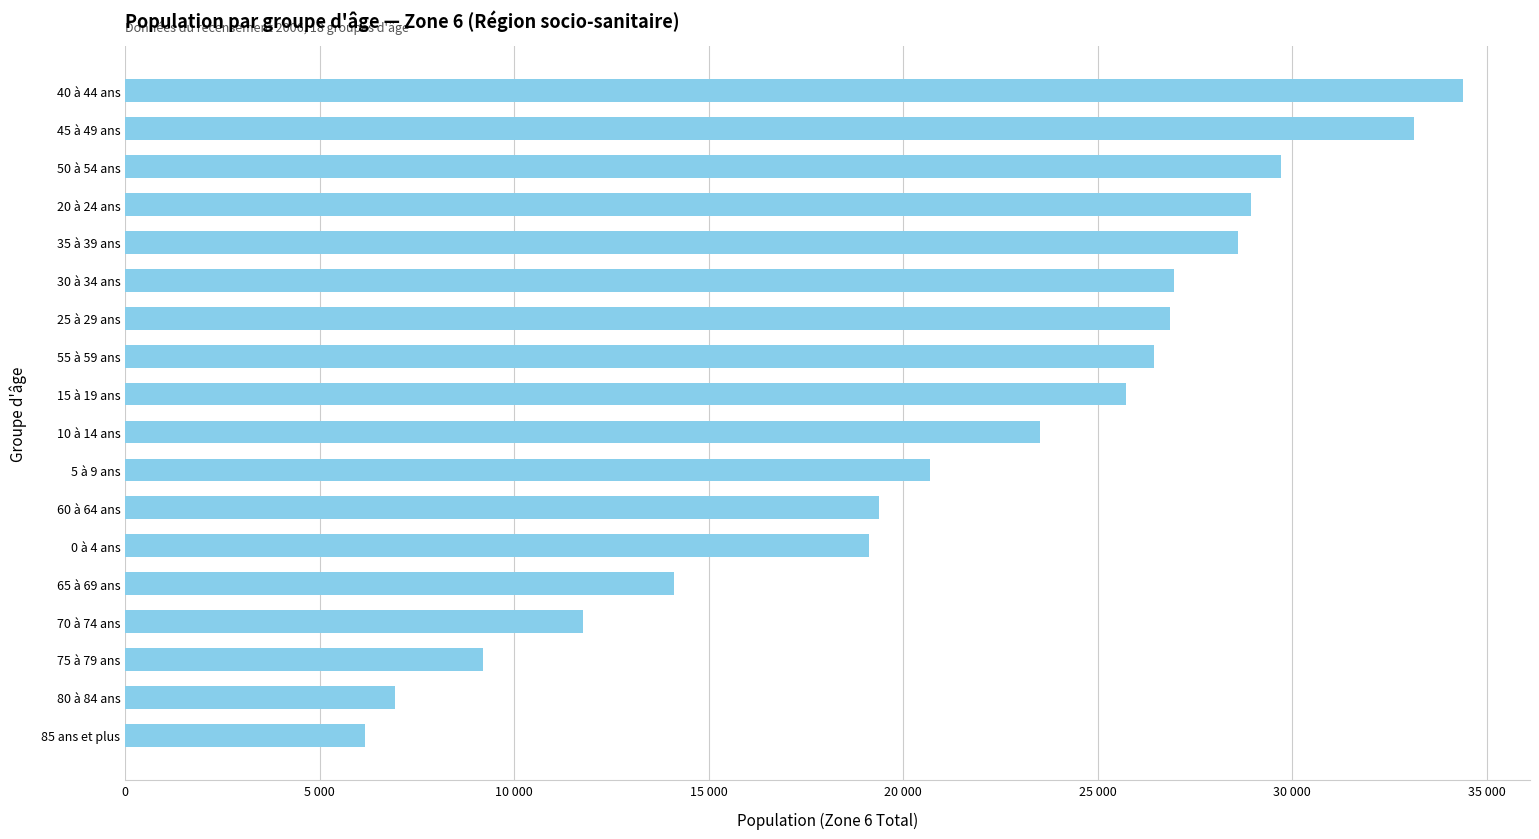

Are the bars horizontal?

Yes